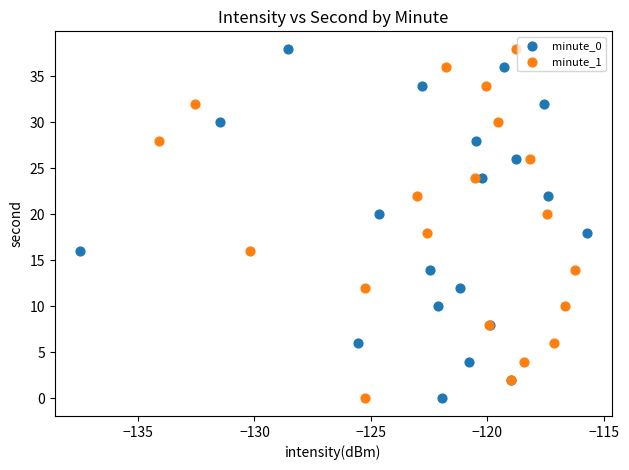

What are all the series names shown in the legend?

minute_0, minute_1